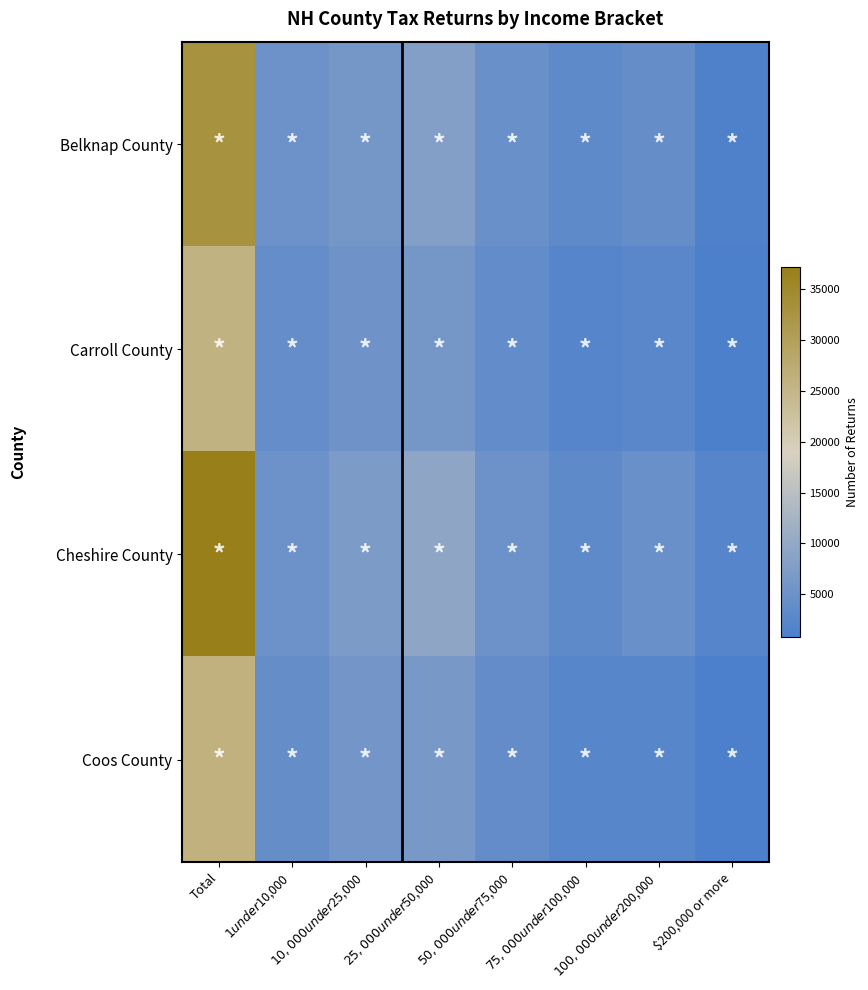

At which category does the chart reach its peak across all series?

Total